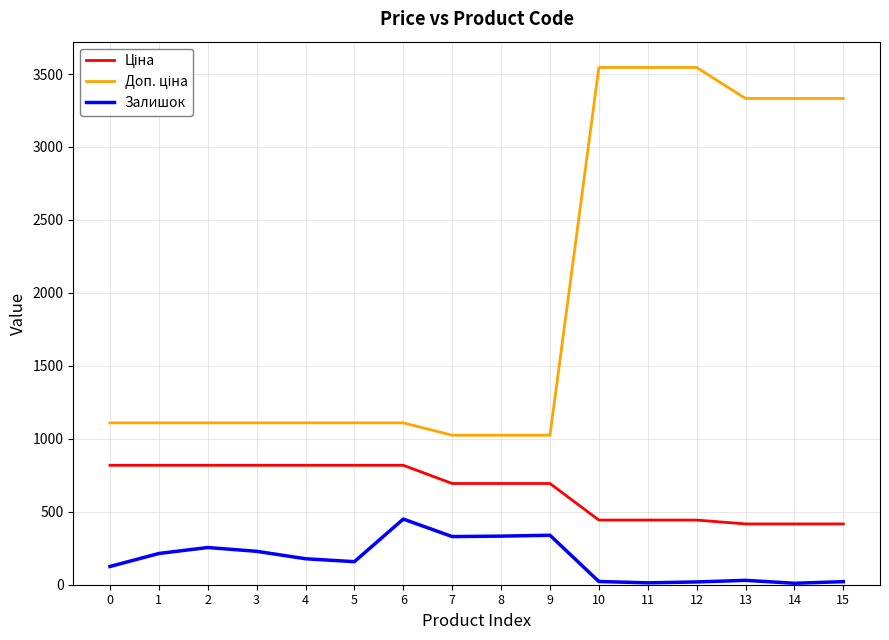

The value of Залишок at 3 is 385.6. True or false?

False